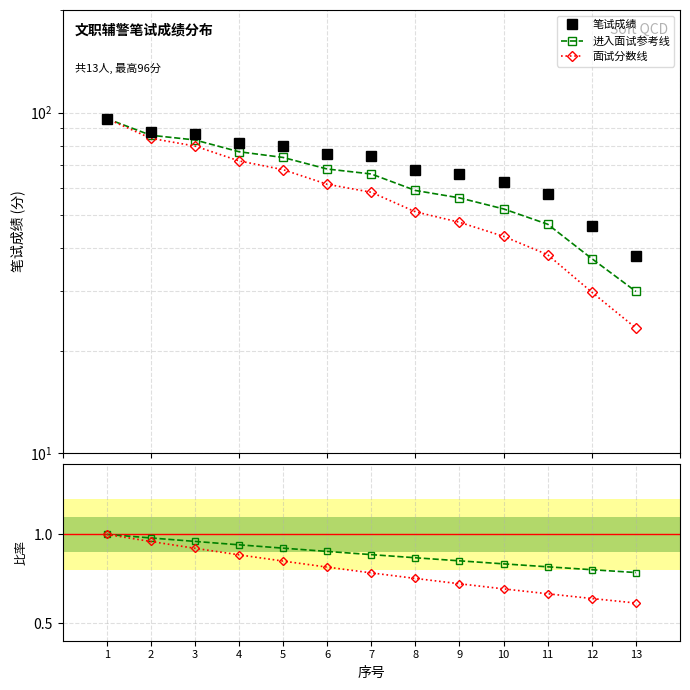

What is the total value across all series at 10?

64.0